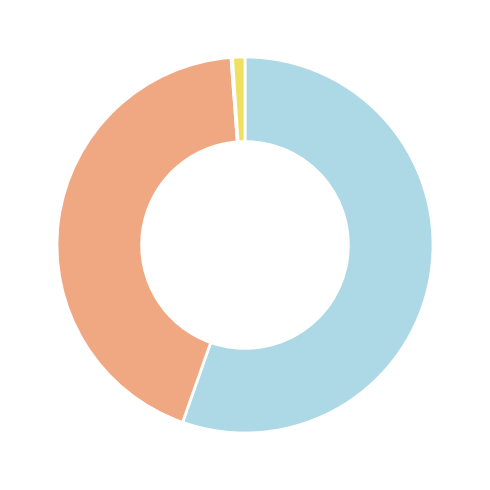

Does any single category account for the majority?

Yes